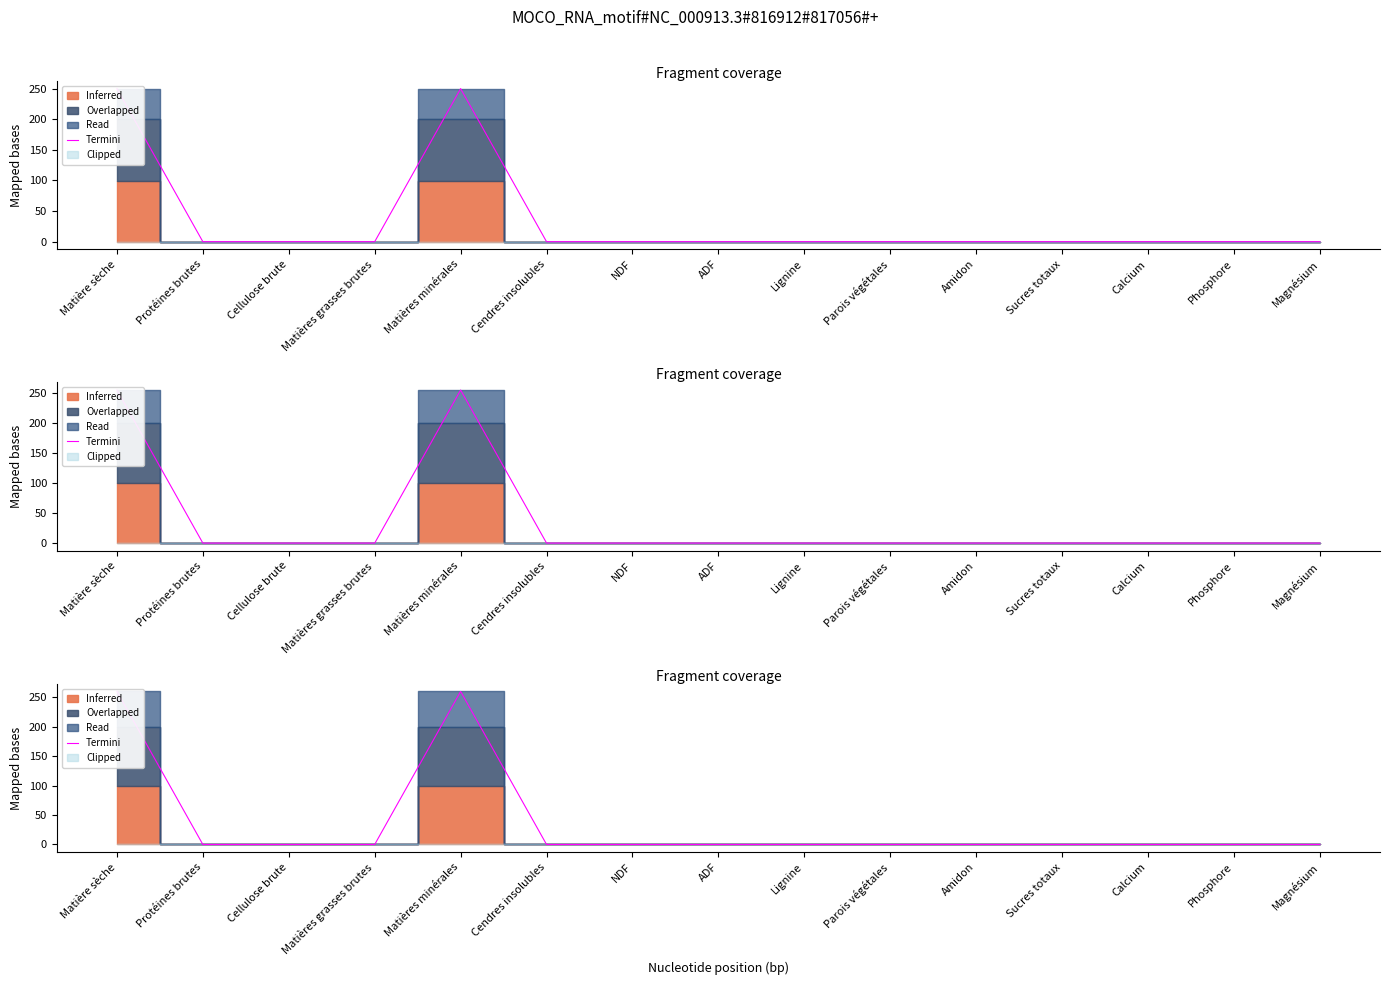

What is the greatest value displayed?

259.9